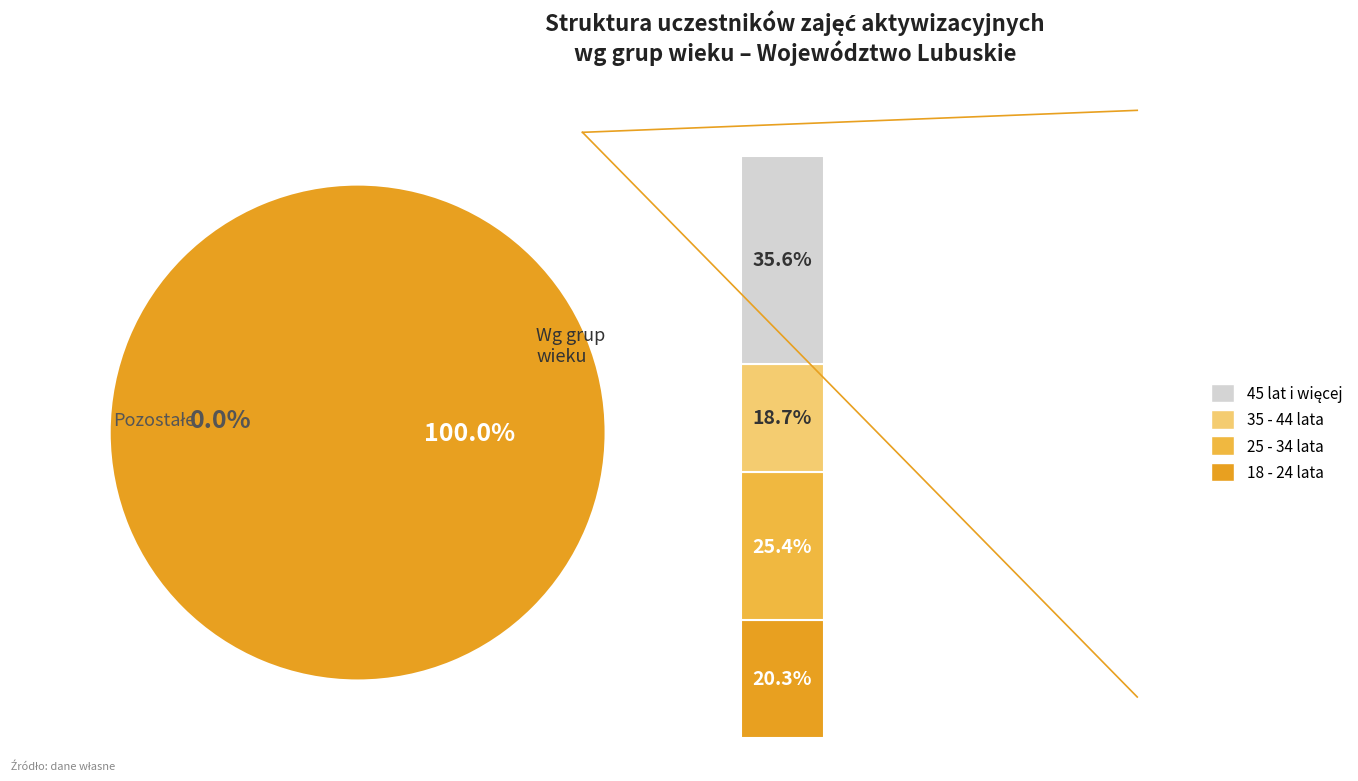

Is the sum of 35 - 44 lata and 18 - 24 lata greater than half?

No